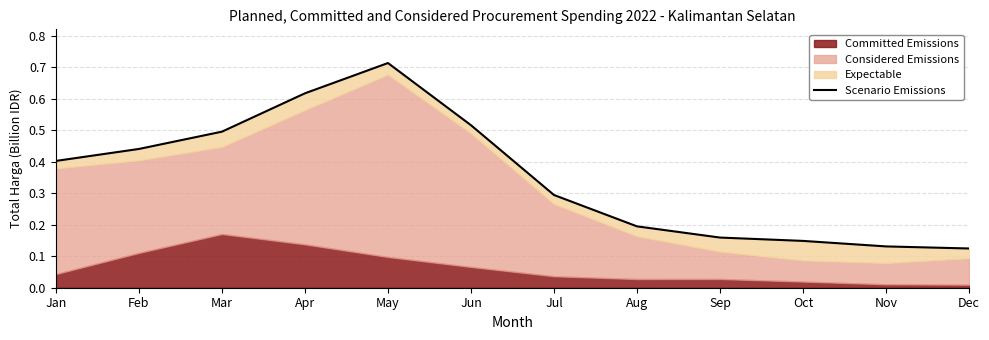

The value at Apr is 0.3. True or false?

False